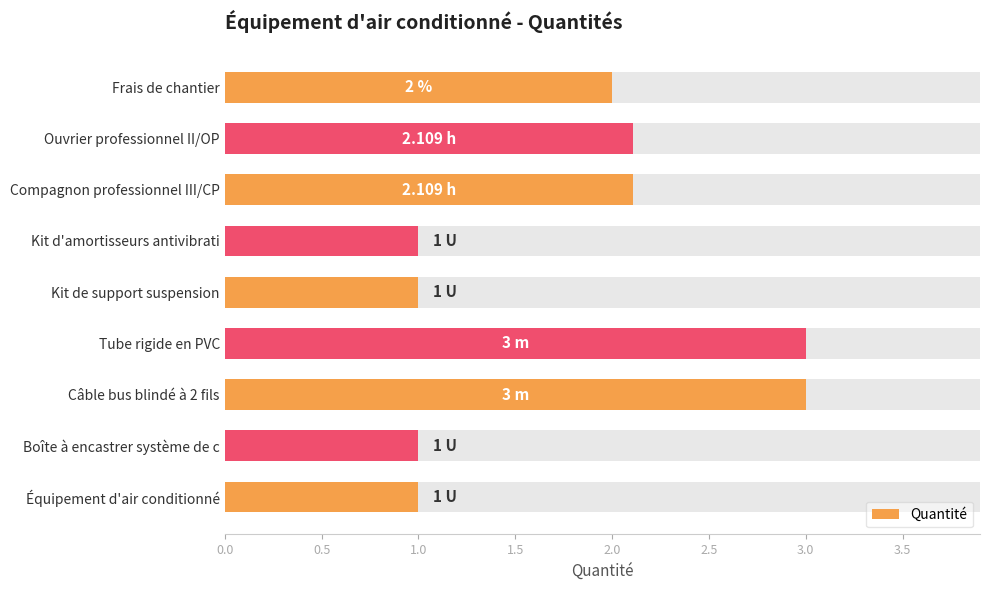

What position from the left is Équipement d'air conditionné?

1